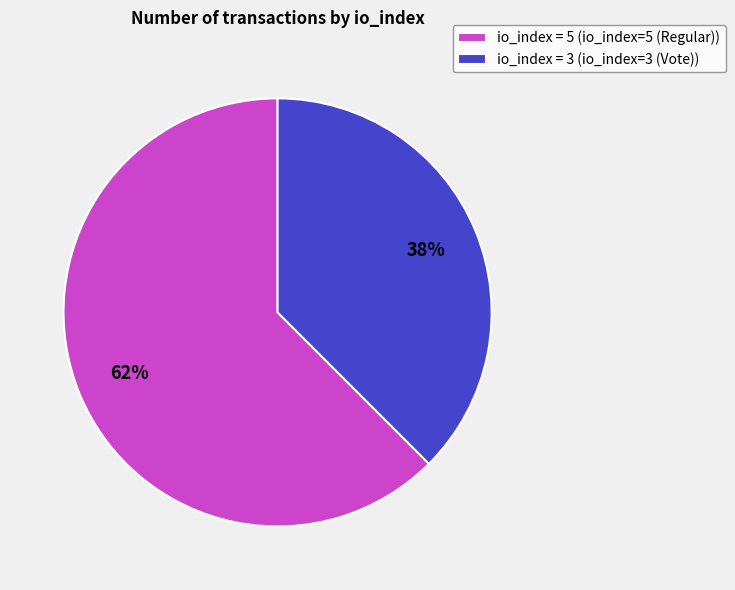

To the nearest percent, what is the average slice percentage?

50%